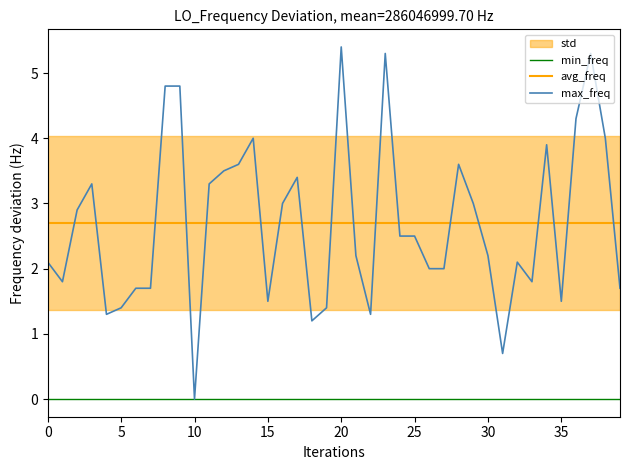

True or false: avg_freq has a value of 0.7 at 25.

False